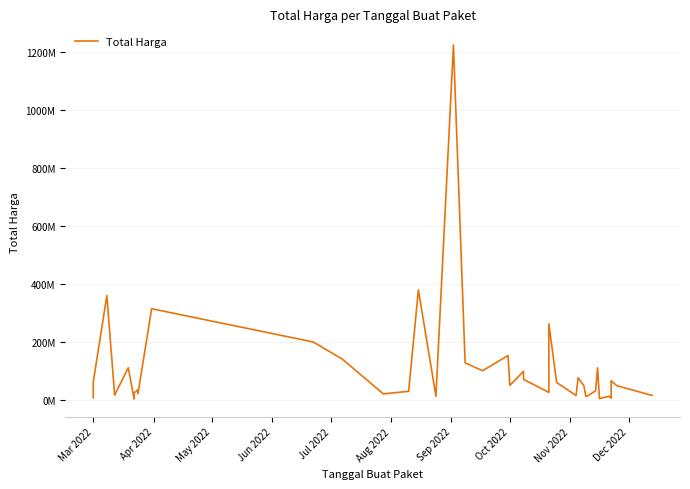

The chart shows a value of 1302725 at Aug 2022. True or false?

False